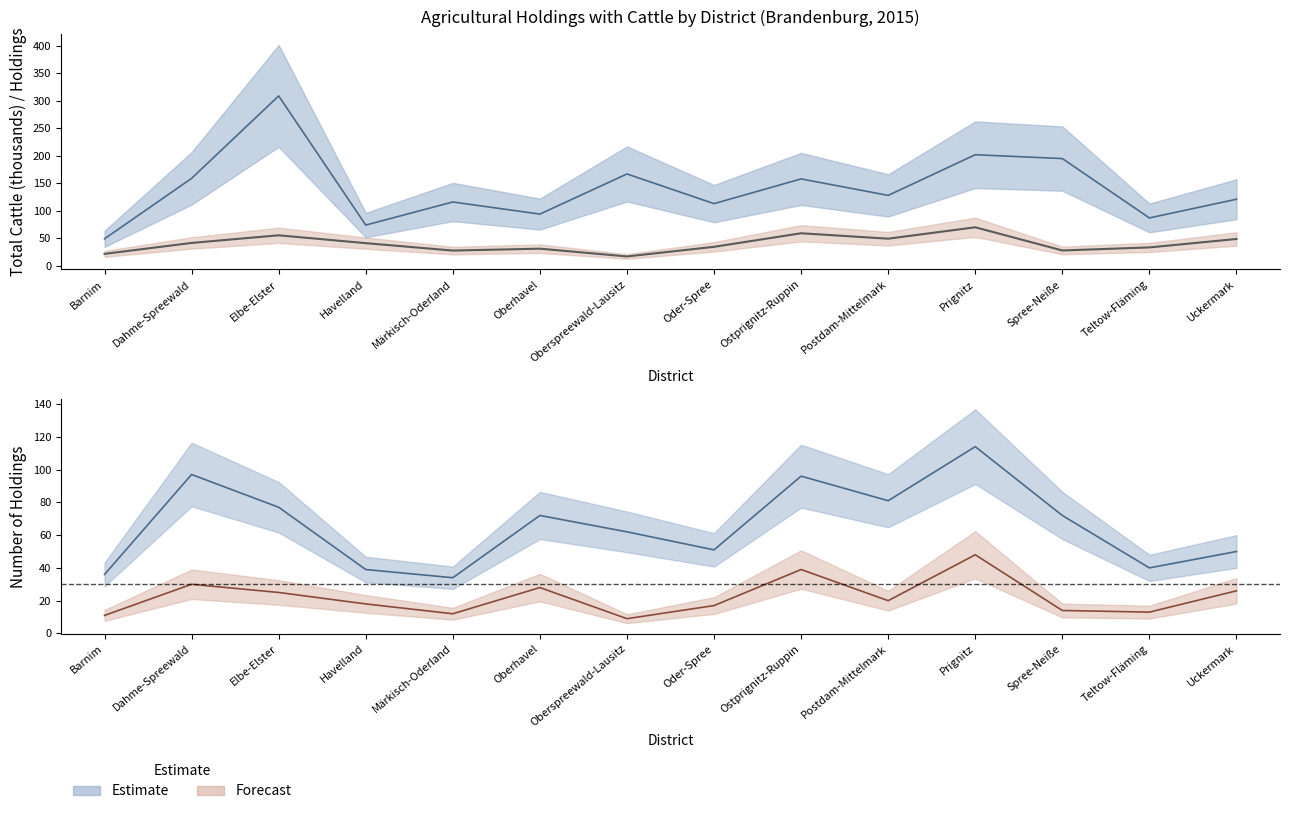

At which label does Haltungen 10-49 first exceed 72?

Dahme-Spreewald